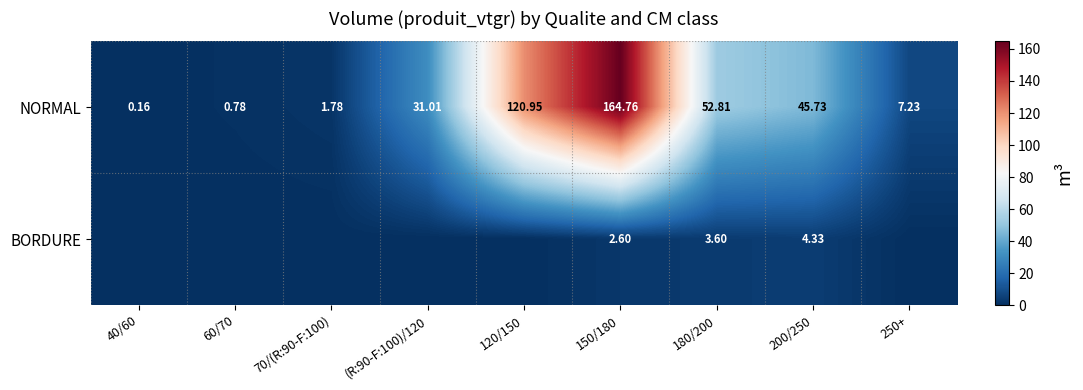

What is the total value across all series at 200/250?

50.1